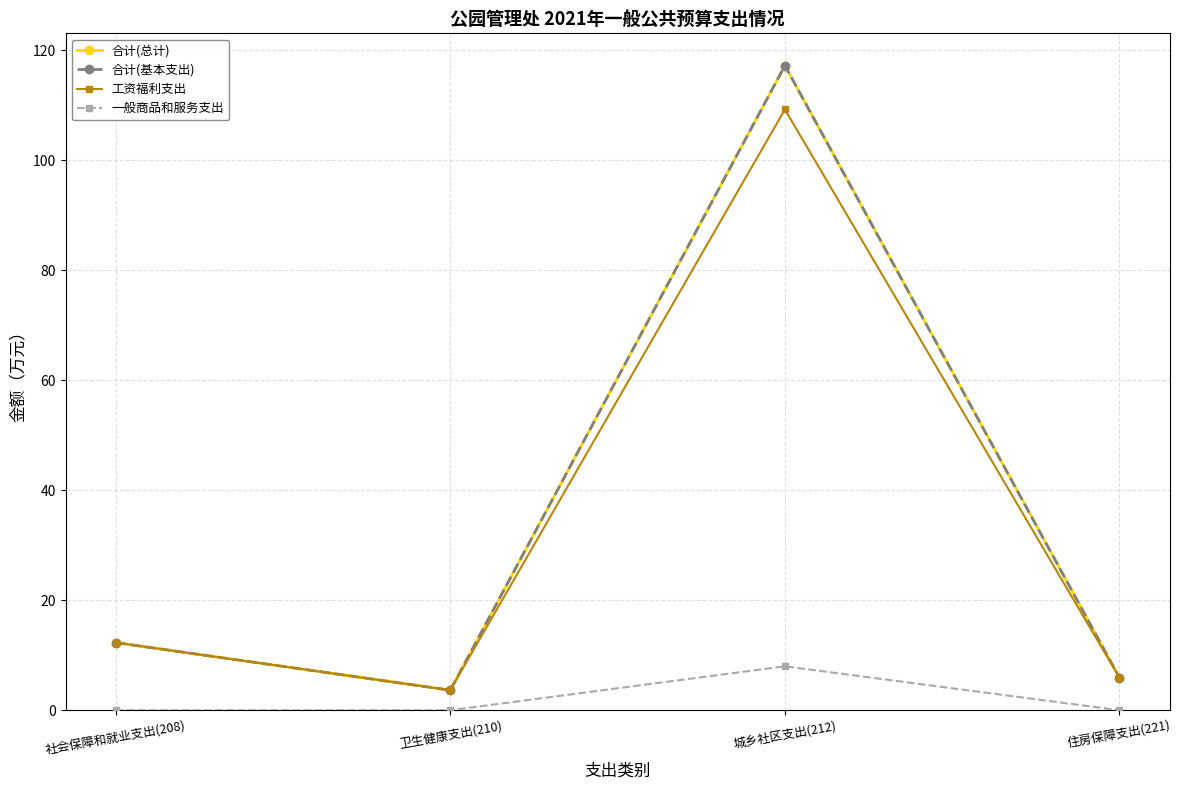

Reading left to right, transcribe all the data shown in this chart.

合计(总计): 12.3	3.7	117.2	5.9
合计(基本支出): 12.3	3.7	117.2	5.9
工资福利支出: 12.3	3.7	109.2	5.9
一般商品和服务支出: 0.0	0.0	8.0	0.0